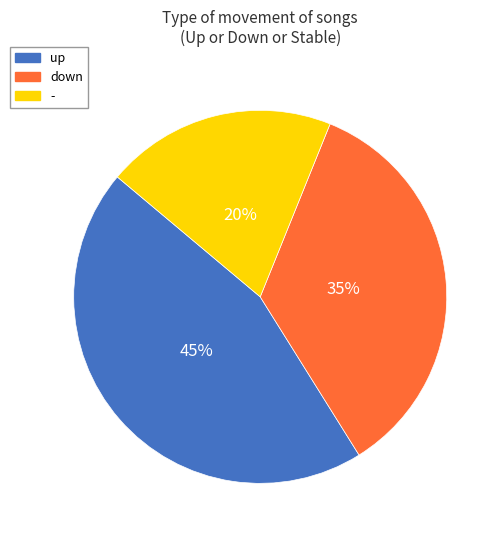

Is the sum of down and up greater than half?

Yes